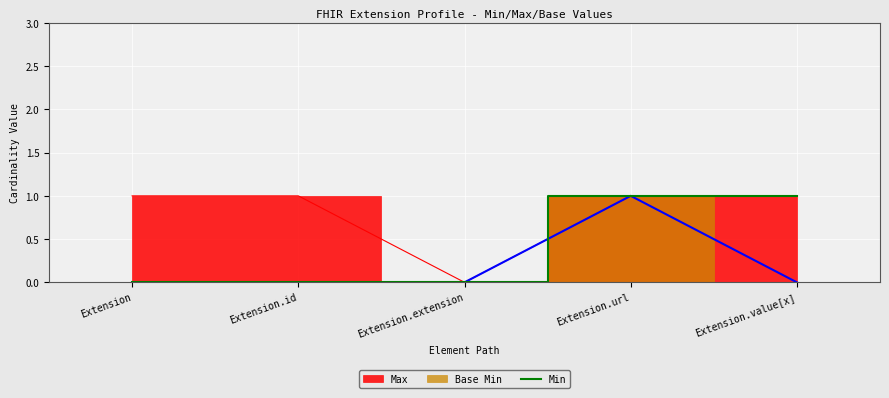

What is the label of the 3rd point from the left?

Extension.extension